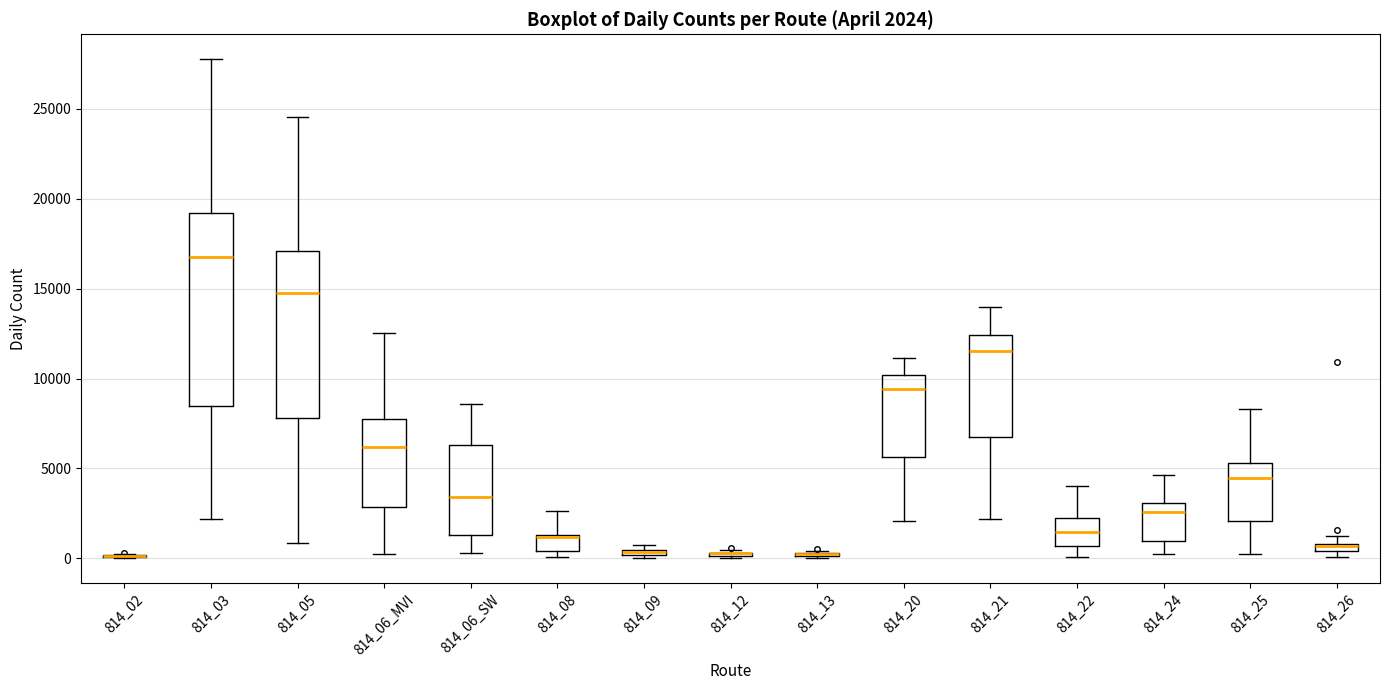

Which box is the tallest, from its lower edge to its upper edge?

814_03